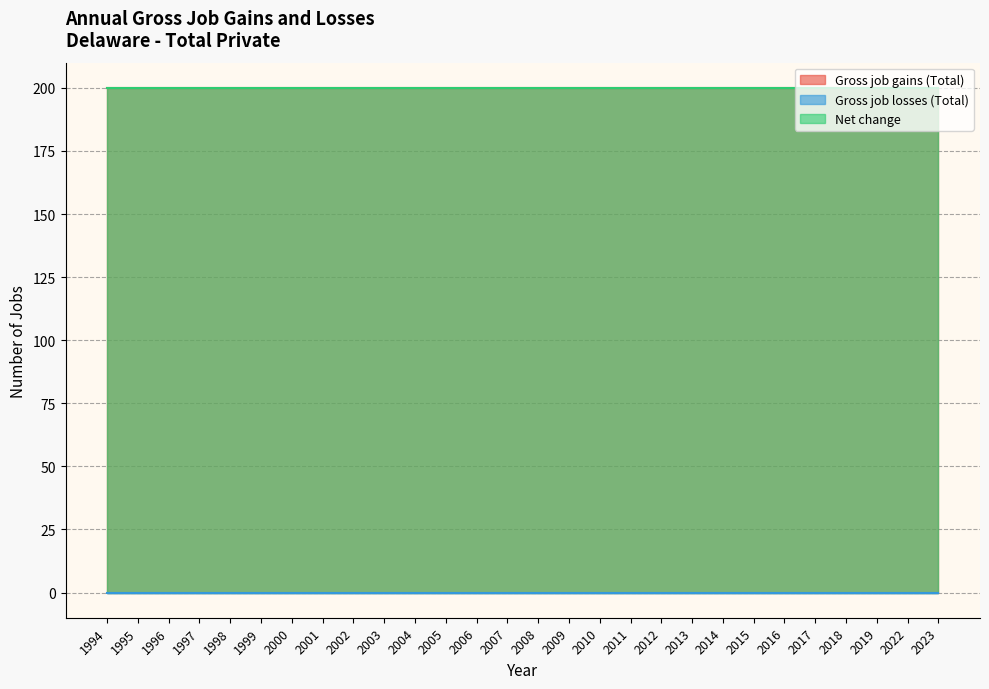

True or false: Net change has more than 2 interior local peaks.

False